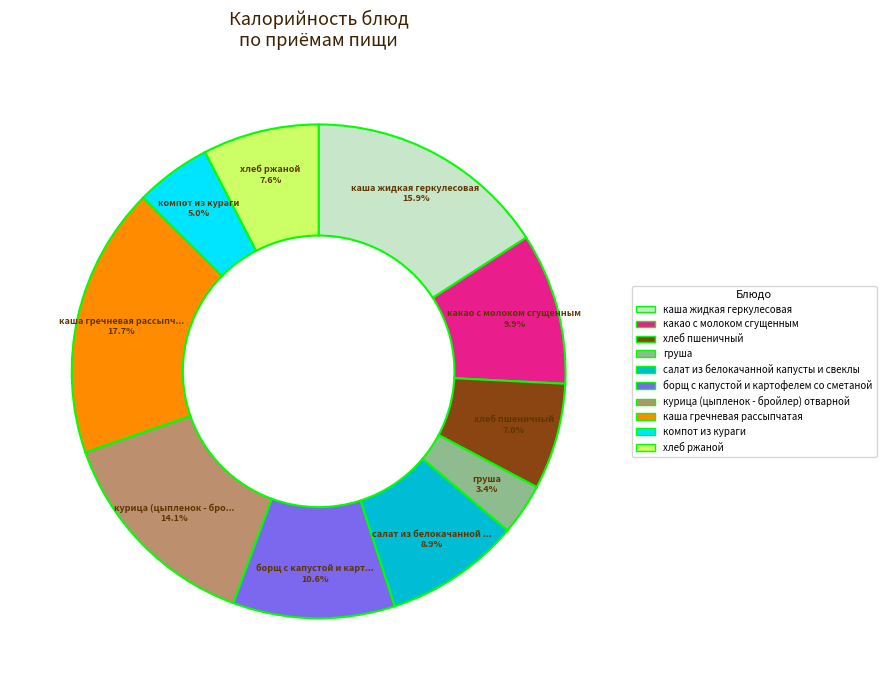

Is салат из белокачанной капусты и свеклы the majority of the pie?

No